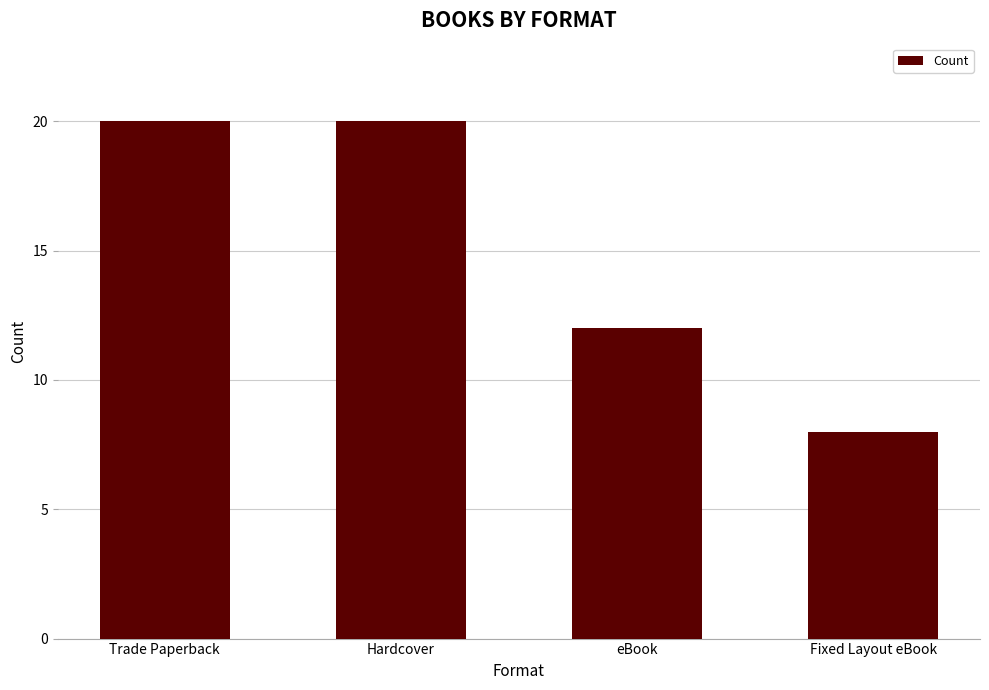

Which label corresponds to the smallest value in the chart?

Fixed Layout eBook